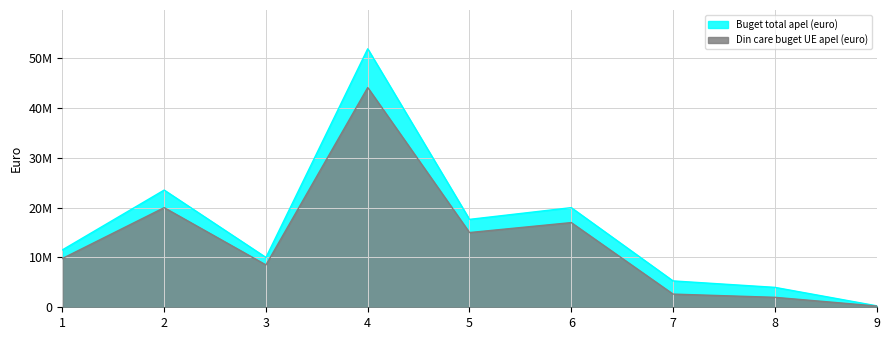

Which has a higher value, 4 or 8?

4